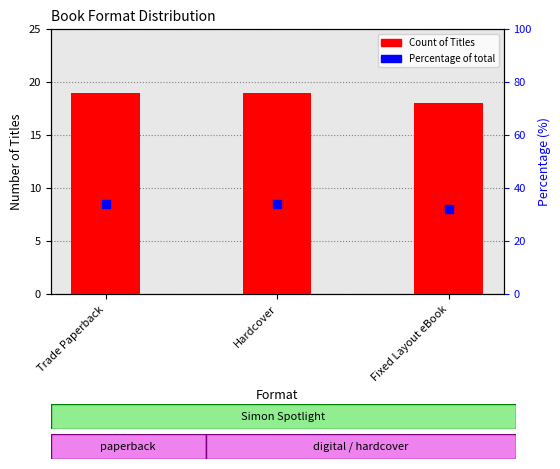

Where is Count of Titles nearest to the value 18?

Fixed Layout eBook